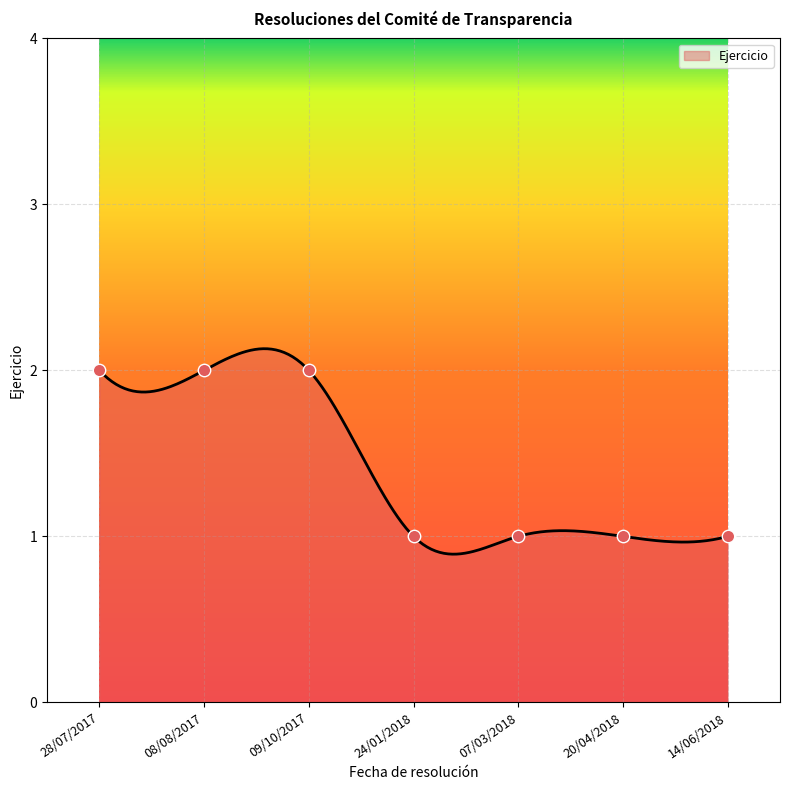

Approximately how many times larger is the value at 07/03/2018 compared to 20/04/2018?

1.0